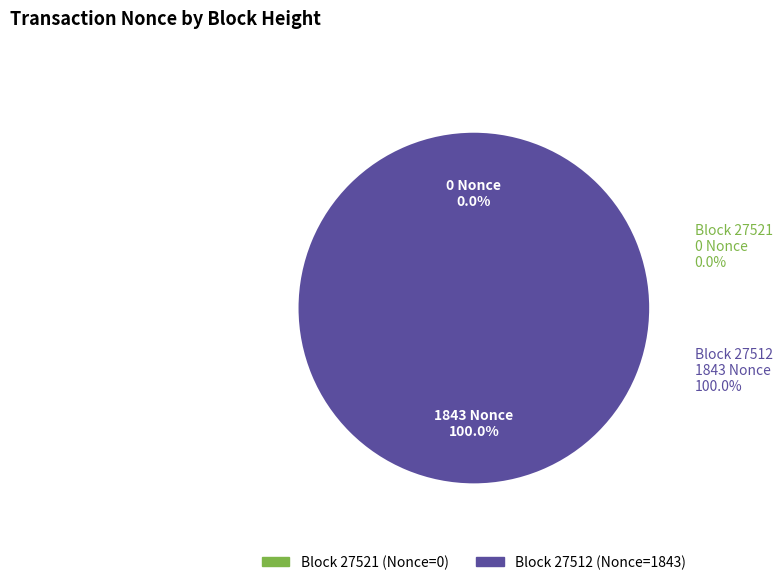

What is the smallest slice in the pie chart?

27521